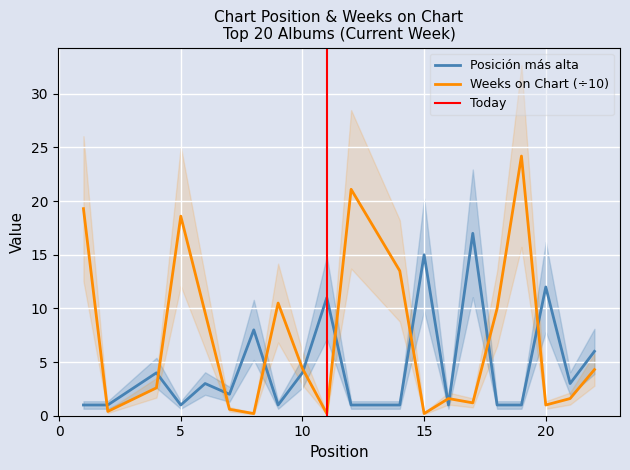

What is the value of the Posición más alta point at the 17th from the left?

1.0